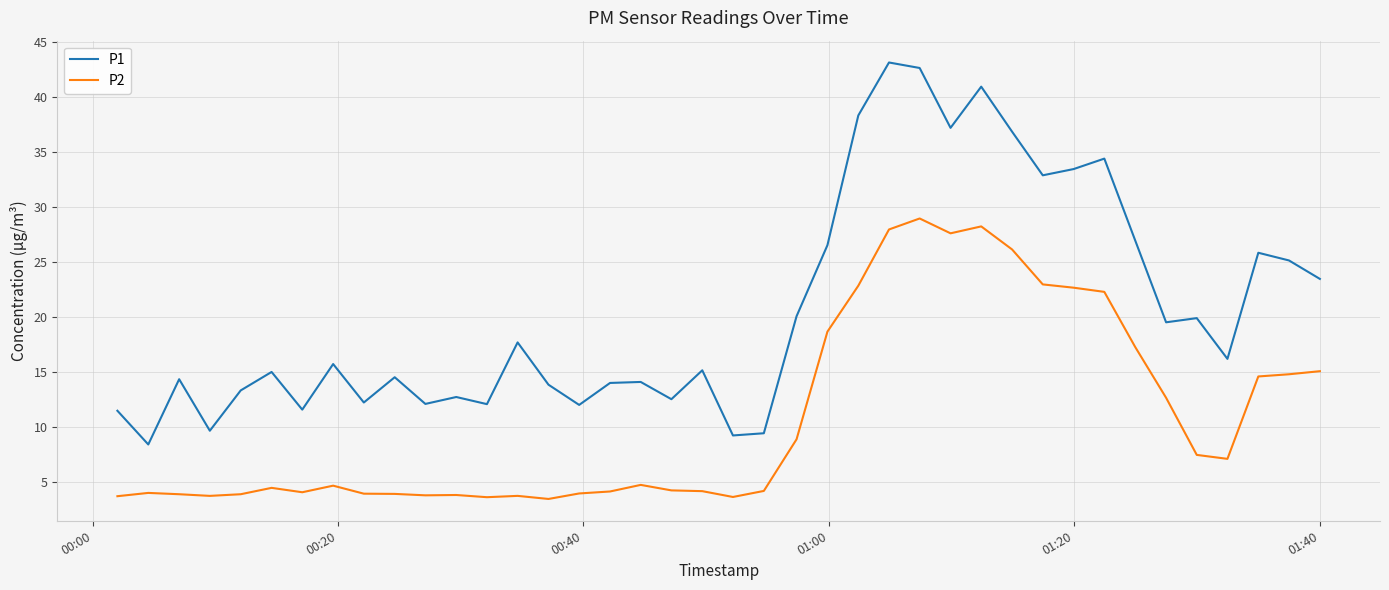

Rank the series by their maximum value, from highest to lowest.

P1, P2